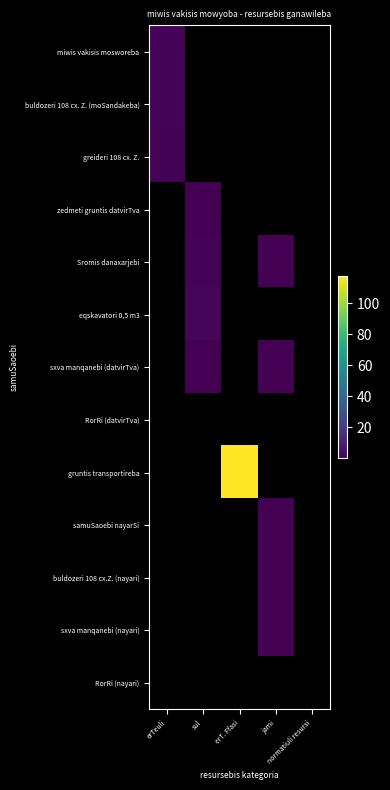

Count the number of data series in this chart.

13